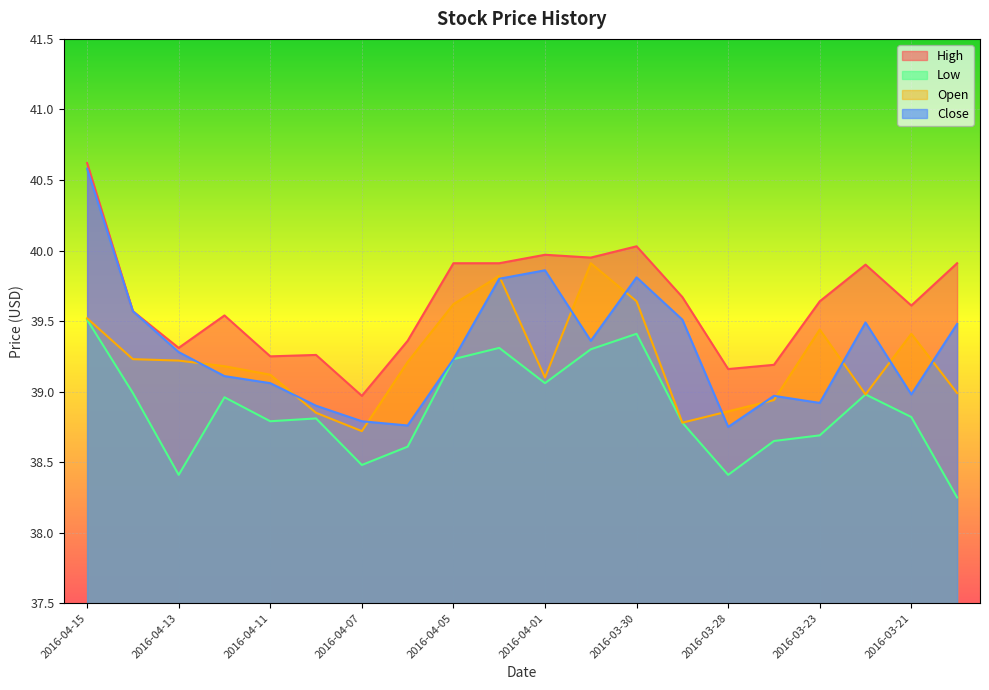

Reading left to right, list all the values displayed in this chart.

High: 2016-04-15=40.6	2016-04-14=39.6	2016-04-13=39.3	2016-04-12=39.5	2016-04-11=39.2	2016-04-08=39.3	2016-04-07=39.0	2016-04-06=39.4	2016-04-05=39.9	2016-04-04=39.9	2016-04-01=40.0	2016-03-31=40.0	2016-03-30=40.0	2016-03-29=39.7	2016-03-28=39.2	2016-03-24=39.2	2016-03-23=39.6	2016-03-22=39.9	2016-03-21=39.6	2016-03-18=39.9
Low: 2016-04-15=39.5	2016-04-14=39.0	2016-04-13=38.4	2016-04-12=39.0	2016-04-11=38.8	2016-04-08=38.8	2016-04-07=38.5	2016-04-06=38.6	2016-04-05=39.2	2016-04-04=39.3	2016-04-01=39.1	2016-03-31=39.3	2016-03-30=39.4	2016-03-29=38.8	2016-03-28=38.4	2016-03-24=38.7	2016-03-23=38.7	2016-03-22=39.0	2016-03-21=38.8	2016-03-18=38.2
Open: 2016-04-15=39.5	2016-04-14=39.2	2016-04-13=39.2	2016-04-12=39.2	2016-04-11=39.1	2016-04-08=38.8	2016-04-07=38.7	2016-04-06=39.2	2016-04-05=39.6	2016-04-04=39.8	2016-04-01=39.1	2016-03-31=39.9	2016-03-30=39.6	2016-03-29=38.8	2016-03-28=38.9	2016-03-24=38.9	2016-03-23=39.4	2016-03-22=39.0	2016-03-21=39.4	2016-03-18=39.0
Close: 2016-04-15=40.6	2016-04-14=39.6	2016-04-13=39.3	2016-04-12=39.1	2016-04-11=39.1	2016-04-08=38.9	2016-04-07=38.8	2016-04-06=38.8	2016-04-05=39.2	2016-04-04=39.8	2016-04-01=39.9	2016-03-31=39.4	2016-03-30=39.8	2016-03-29=39.5	2016-03-28=38.8	2016-03-24=39.0	2016-03-23=38.9	2016-03-22=39.5	2016-03-21=39.0	2016-03-18=39.5